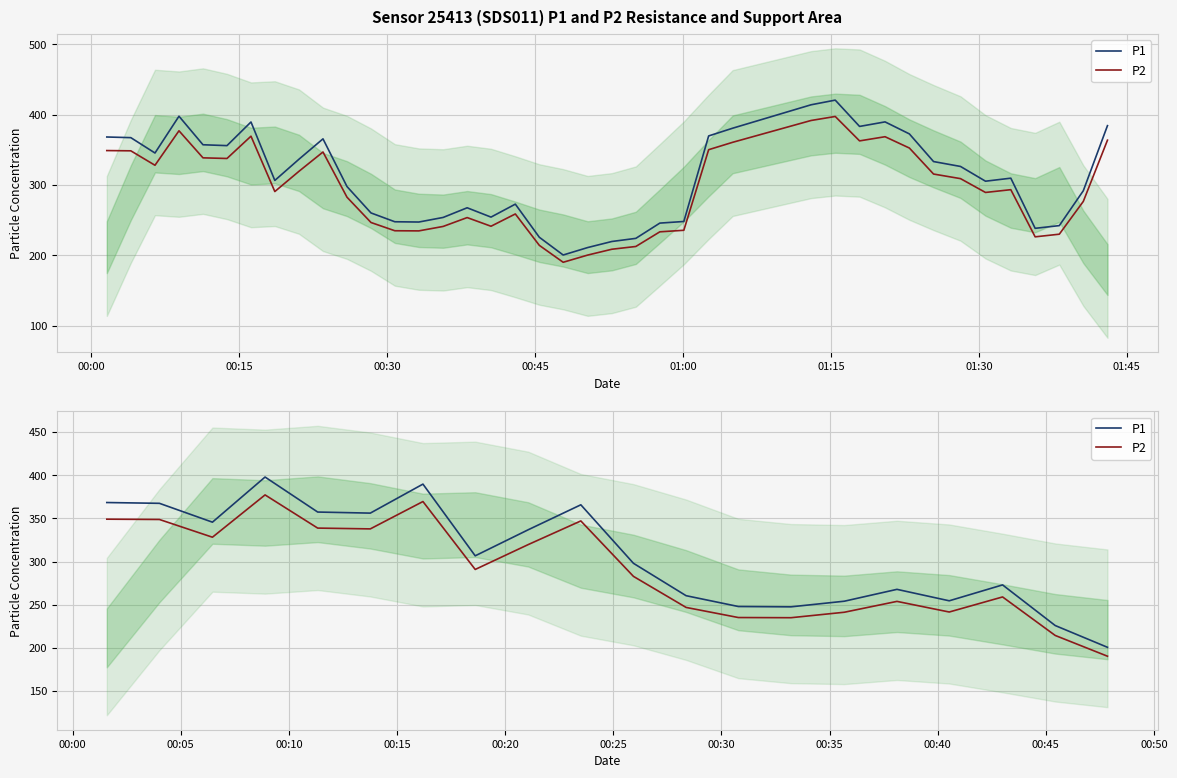

How many values in the P1 series are below 306?

10